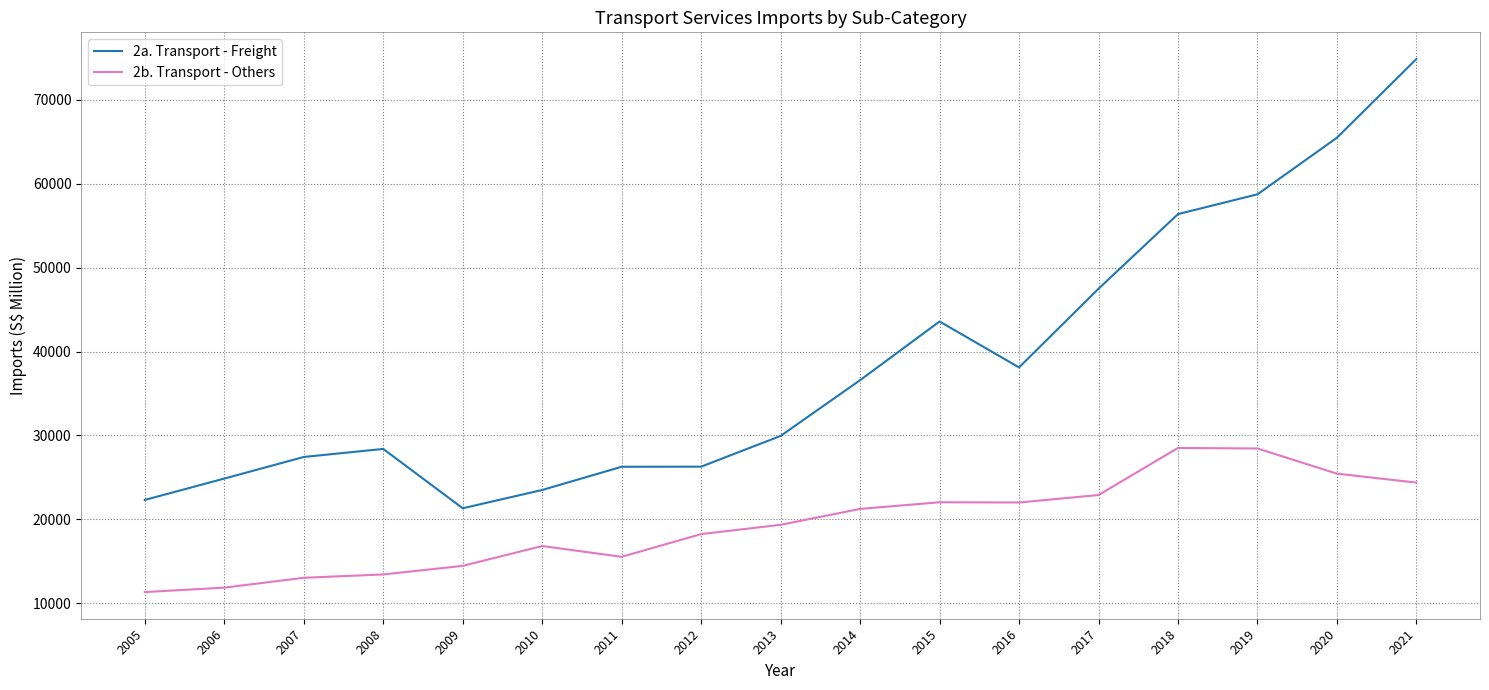

Between 2014 and 2015, which series saw the biggest shift?

2a. Transport - Freight